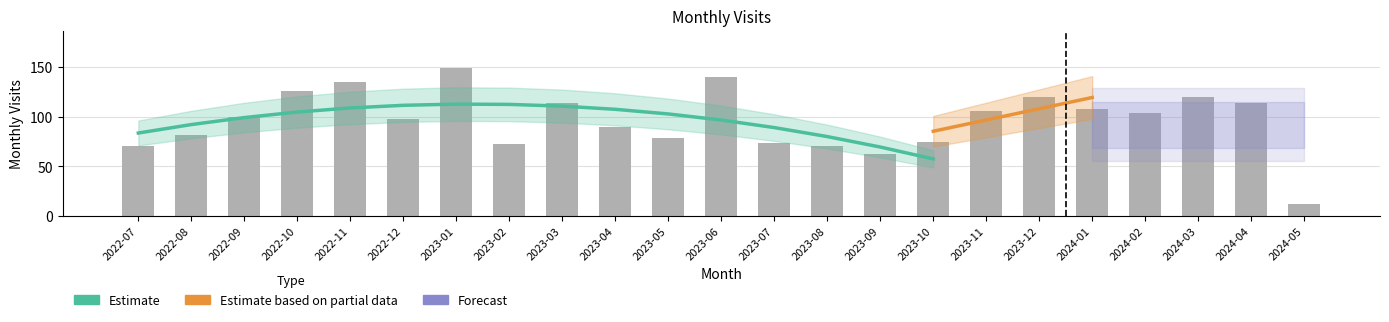

Which has a higher value, 2023-10 or 2023-01?

2023-01